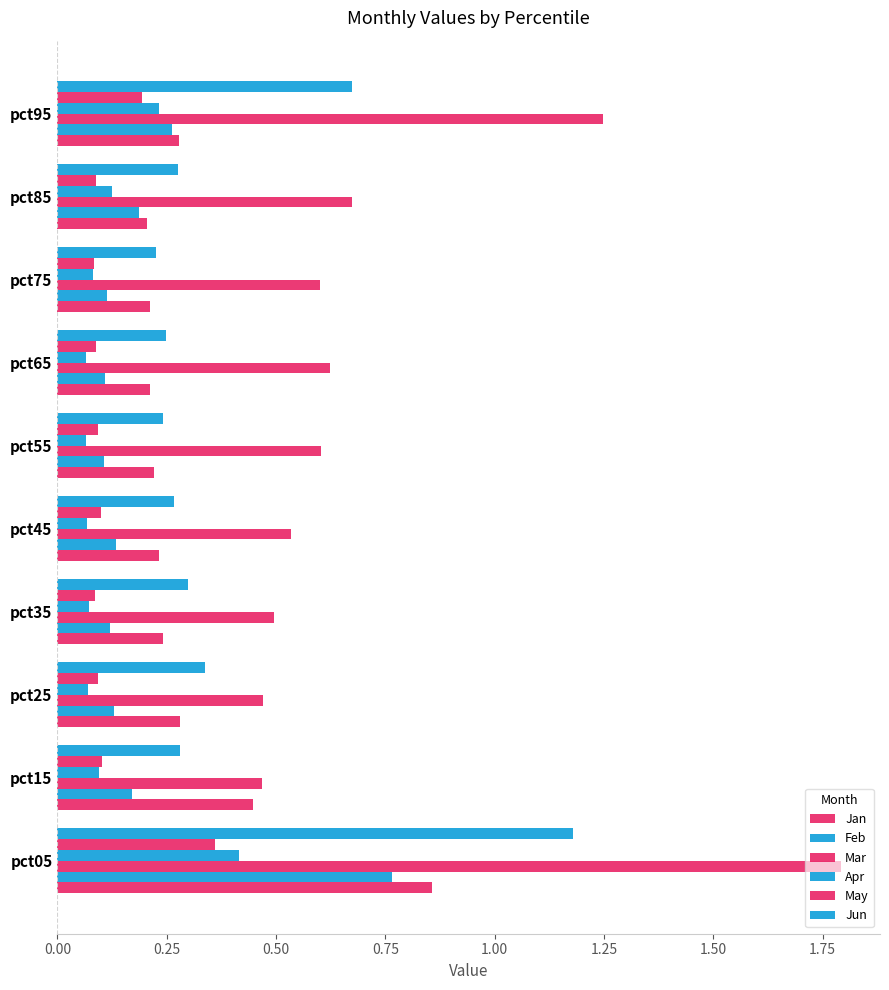

Which series has the widest spread of values?

Mar